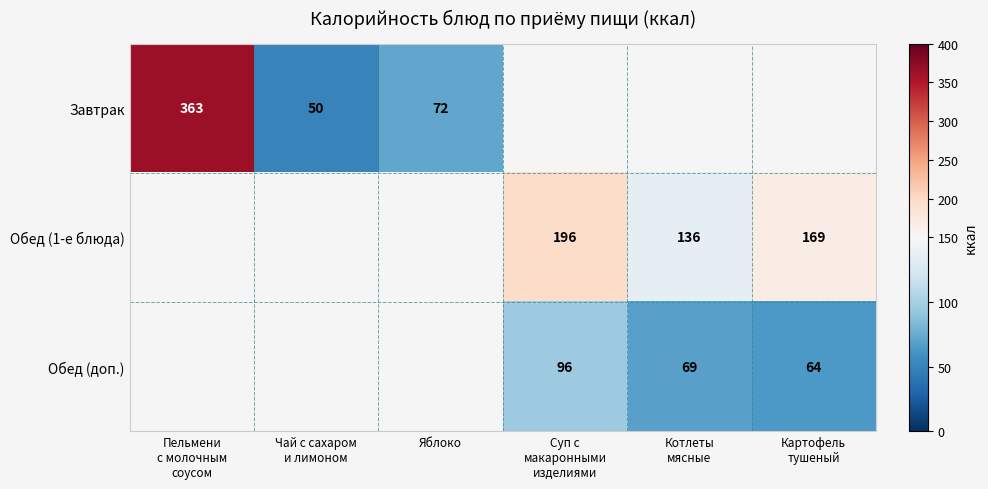

At how many categories does at least one series exceed 158?

3